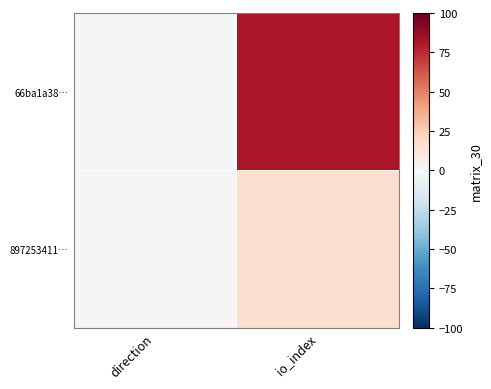

Rank the series by their average value, from lowest to highest.

897253411…, 66ba1a38…